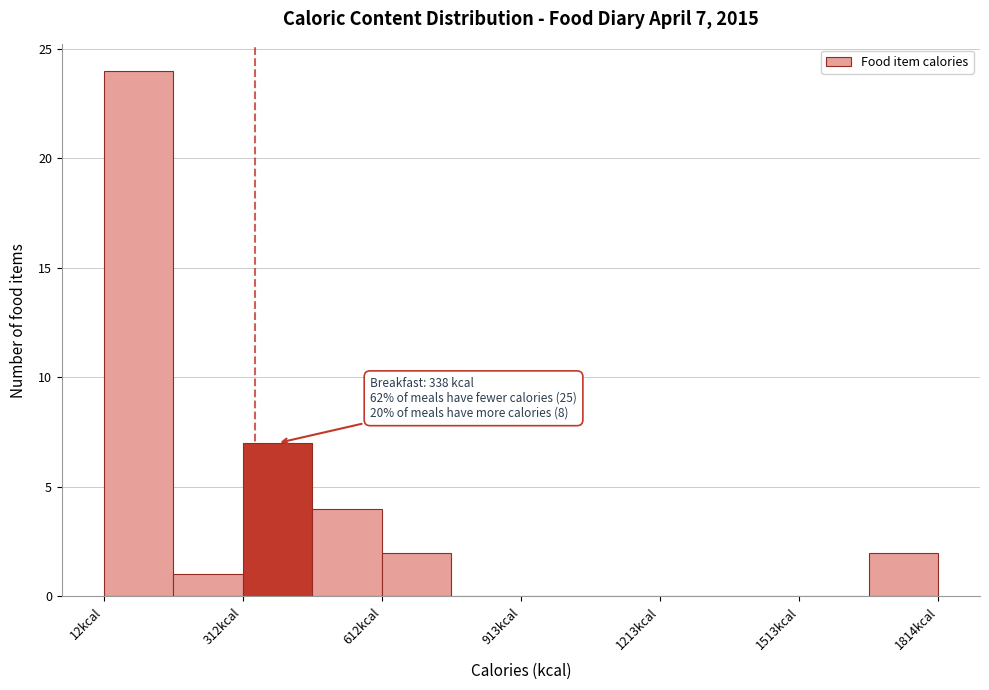

Around what value on the x-axis is the tallest bar? Give the approximate position of its centre, as read against the axis.

100